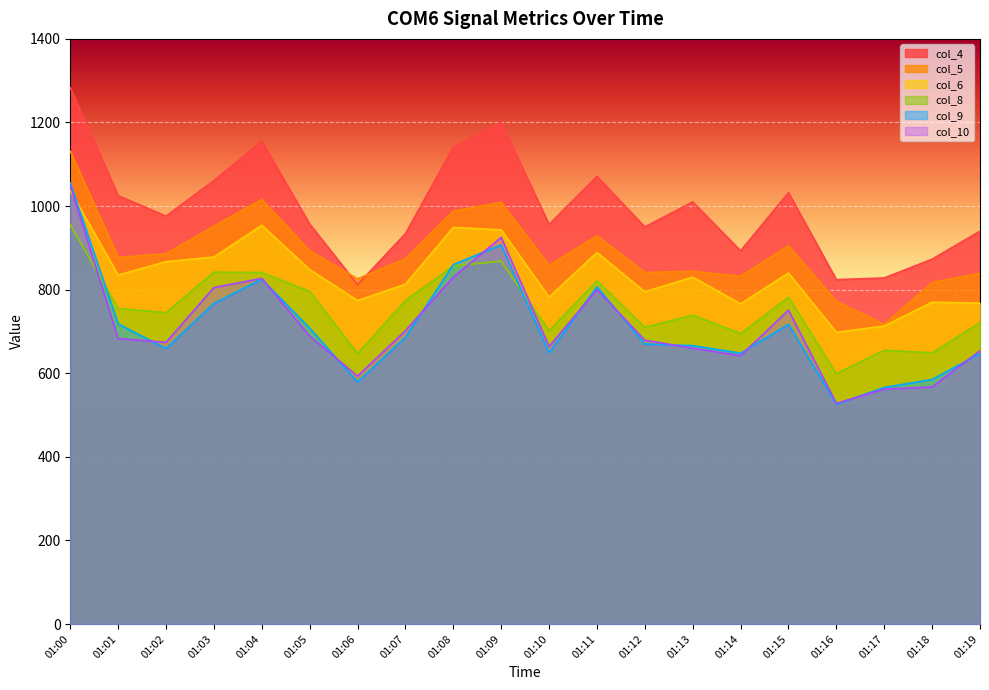

What is the difference between the maximum and minimum values in the col_9 series?

529